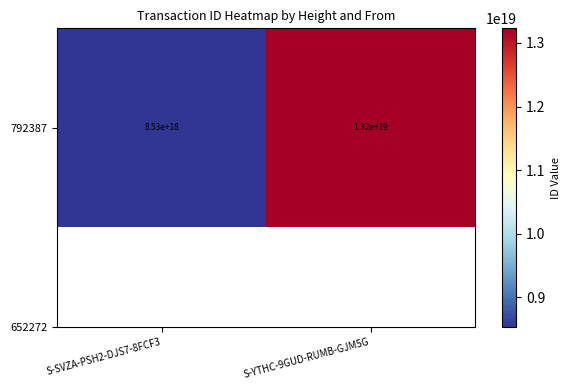

Reading left to right, what are all the values shown in this chart?

S-SVZA-PSH2-DJS7-8FCF3=8528257378747965440	S-YTHC-9GUD-RUMB-GJM5G=13230604238523461632